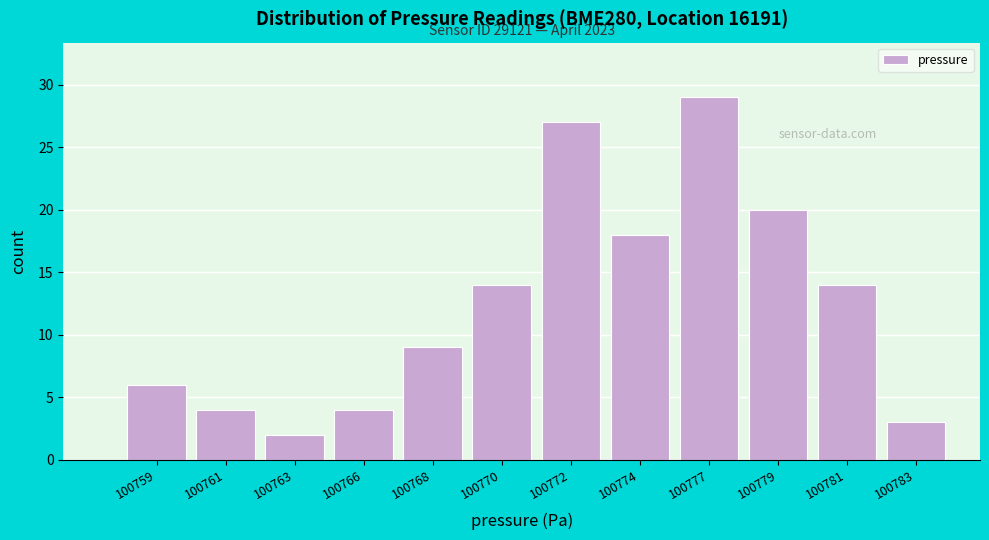

Reading left to right, extract all data points from this chart.

100759=6	100761=4	100763=2	100766=4	100768=9	100770=14	100772=27	100774=18	100777=29	100779=20	100781=14	100783=3